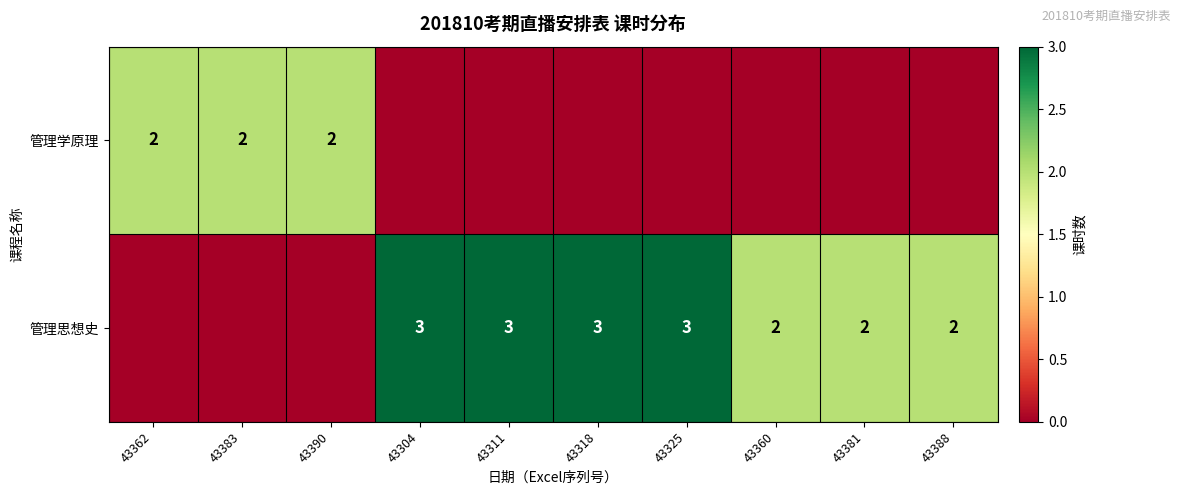

At how many categories does at least one series exceed 0?

10